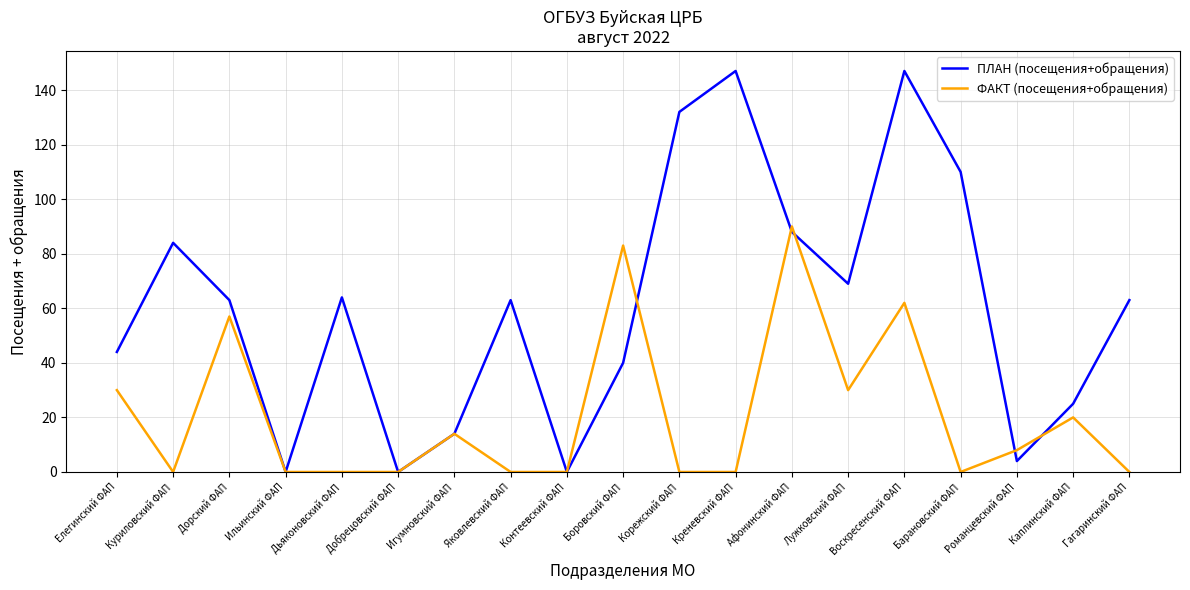

What is the difference between the ФАКТ (посещения+обращения) values at Боровский ФАП and Дьяконовский ФАП?

83